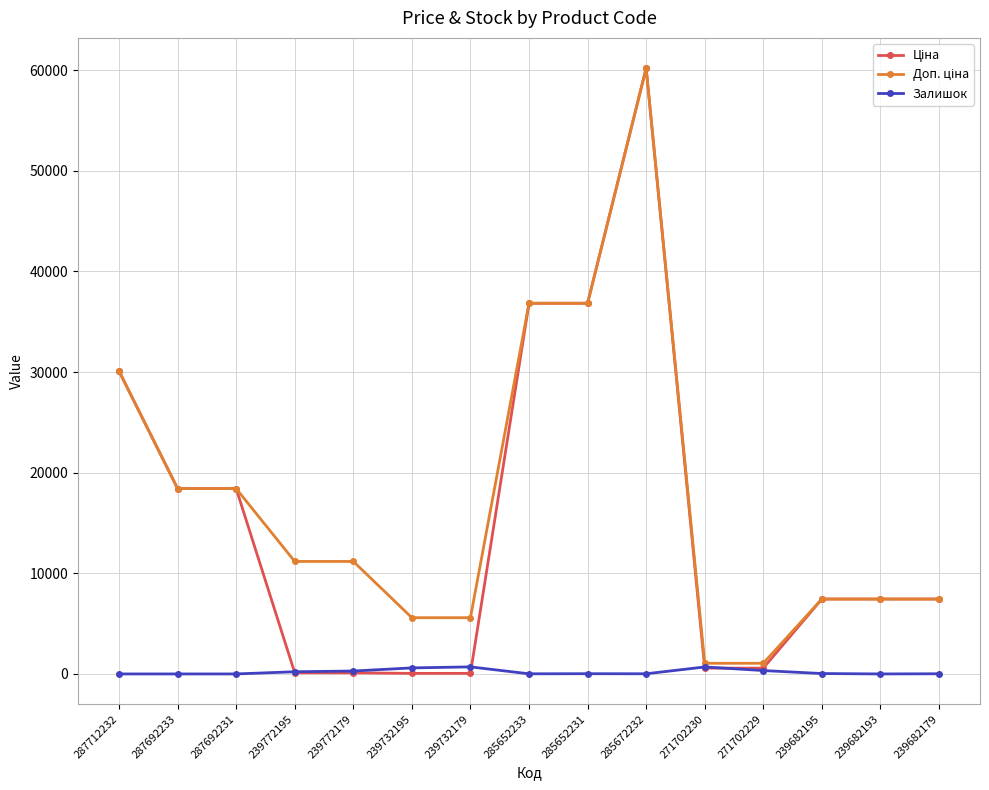

At how many categories does at least one series exceed 33484?

3